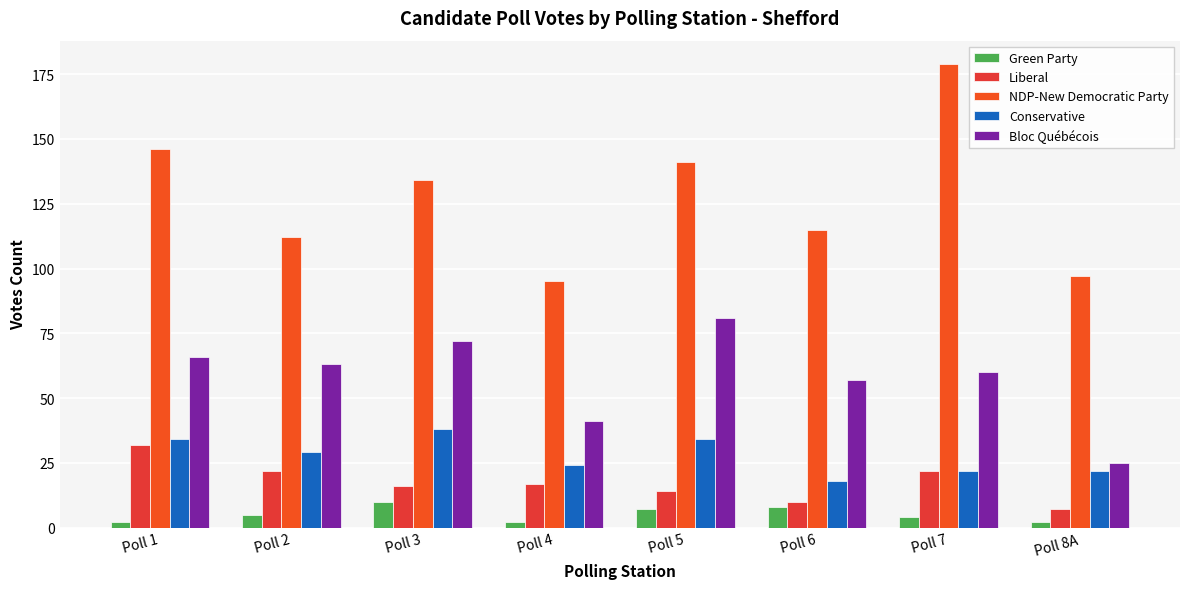

How many bars are there in total?

40